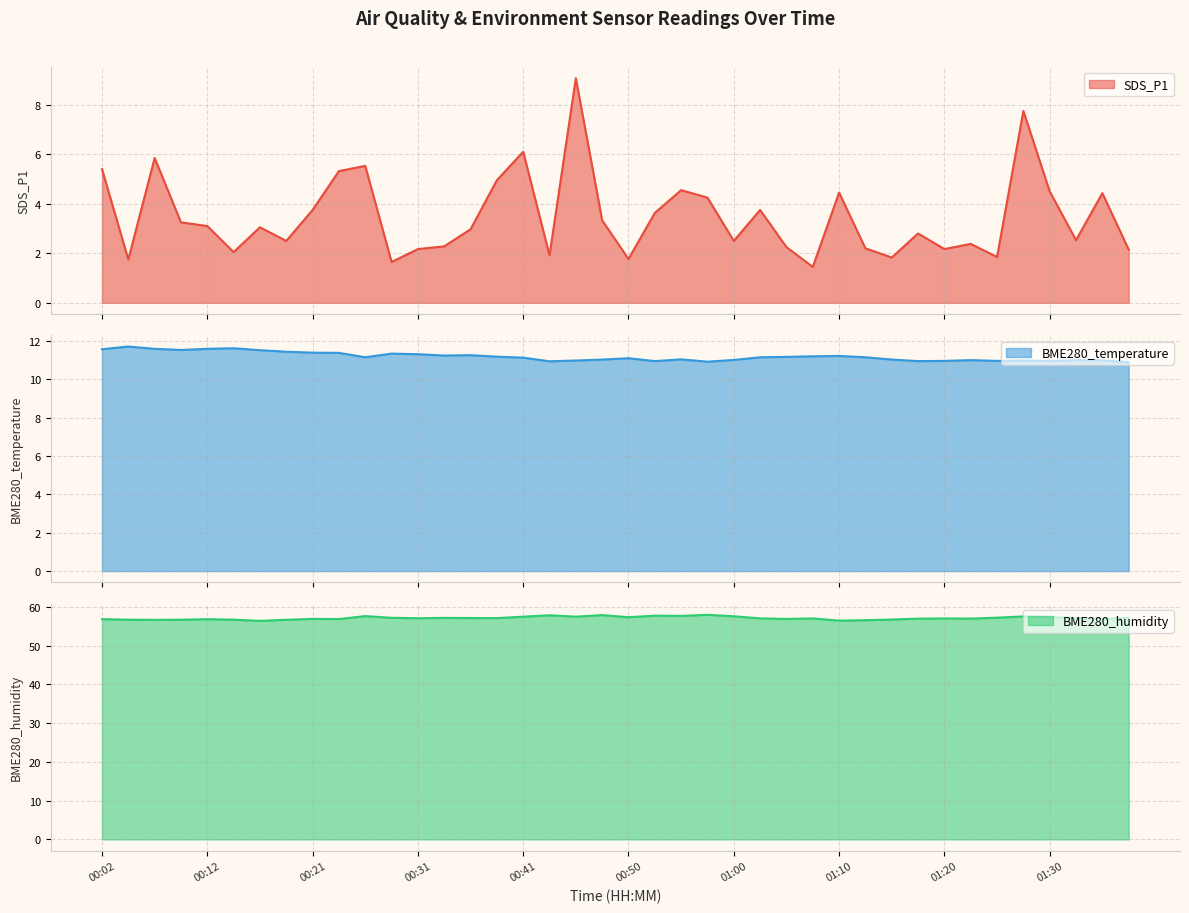

True or false: SDS_P1 and BME280_temperature cross at least once.

False